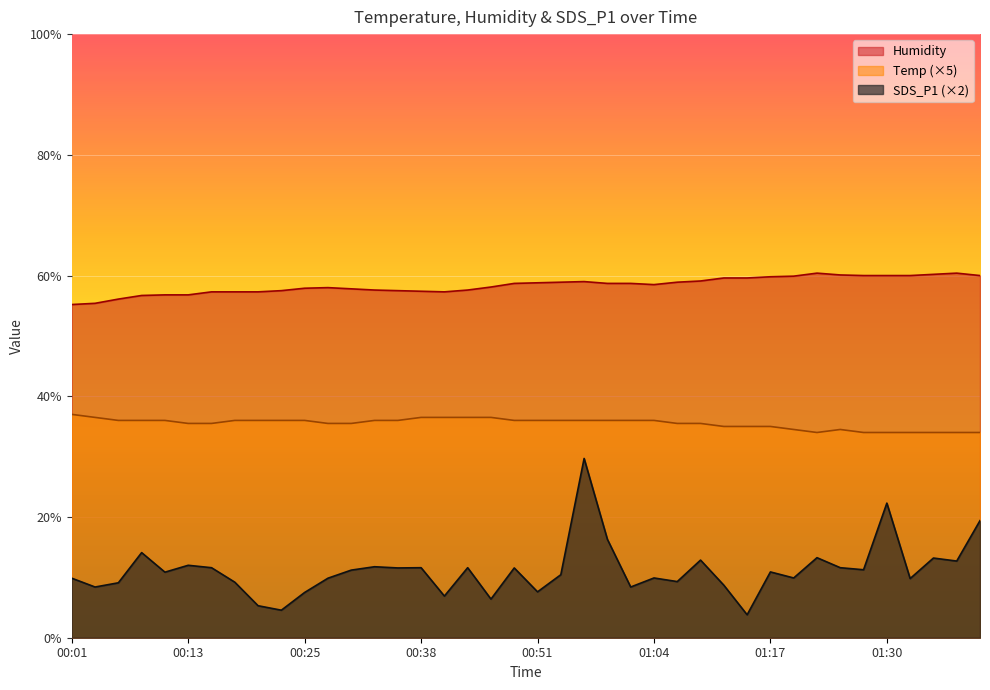

True or false: Temp has more than 1 interior local peaks.

False